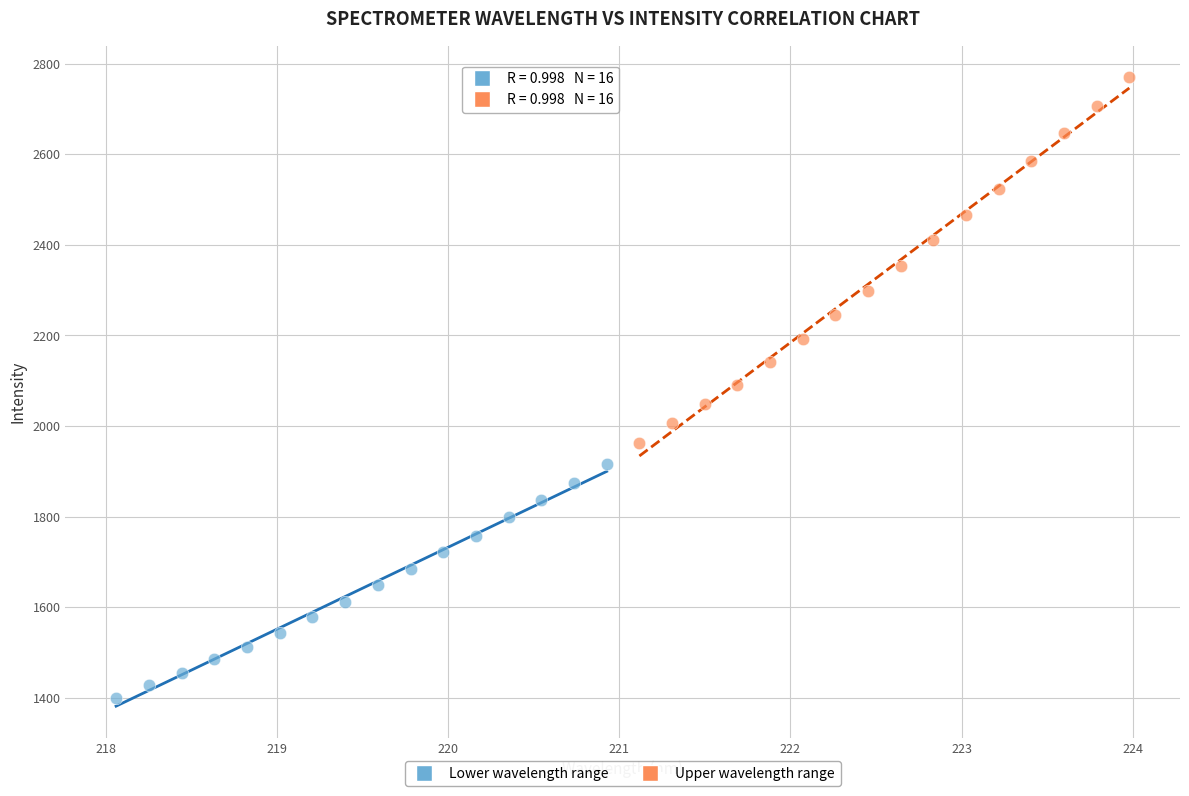

Which series contains the lowest Y value?

Lower wavelength range